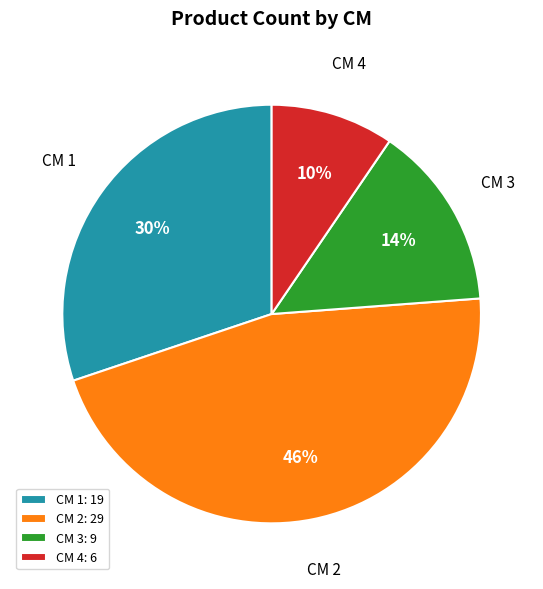

How many segments does this pie chart have?

4